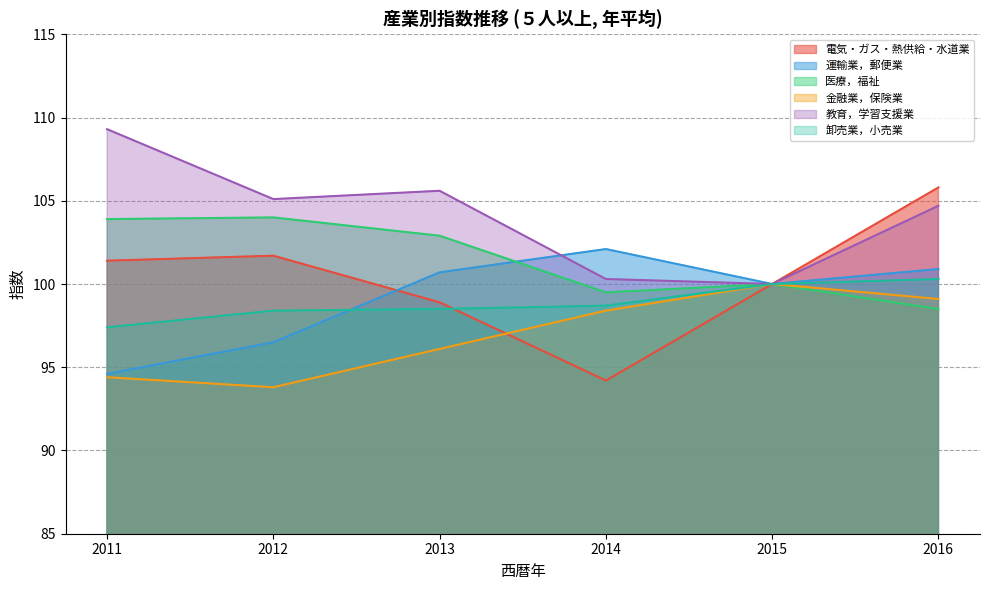

Is the value of 金融業，保険業 at 2012 greater than the value of 電気・ガス・熱供給・水道業 at 2016?

No